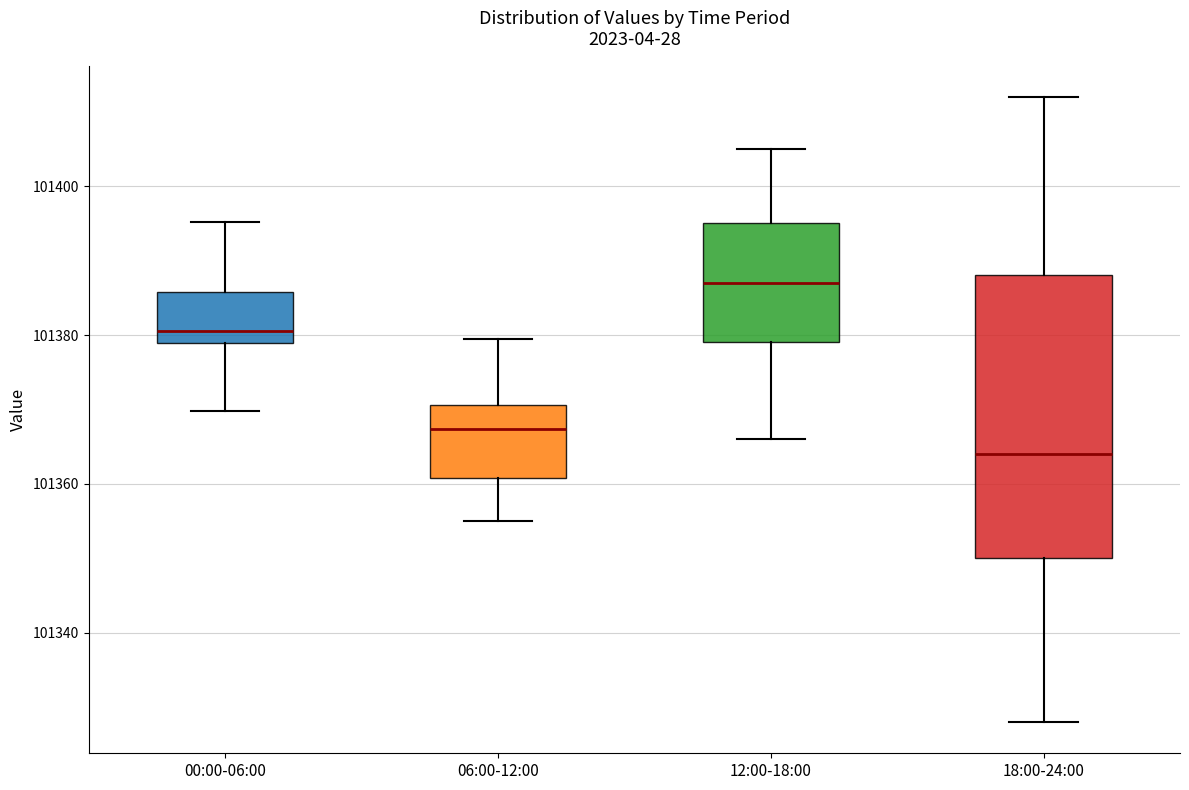

Reading left to right, read every box against the y-axis: the position of its median line, the range the box covers, and the ends of its whiskers. The values are not printed on the chart, so give them approximately, as read against the axis.

00:00-06:00: median 101380, box 101378 to 101386, whiskers 101370 to 101396
06:00-12:00: median 101368, box 101360 to 101370, whiskers 101356 to 101380
12:00-18:00: median 101388, box 101380 to 101396, whiskers 101366 to 101406
18:00-24:00: median 101364, box 101350 to 101388, whiskers 101328 to 101412